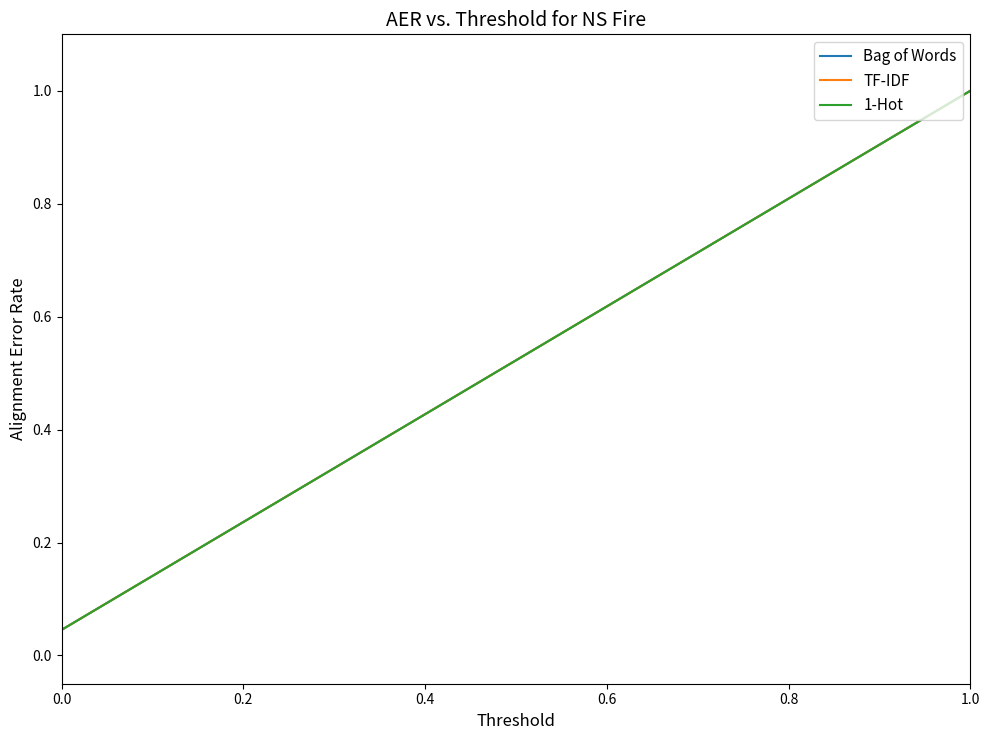

Does the chart have visible grid lines?

No